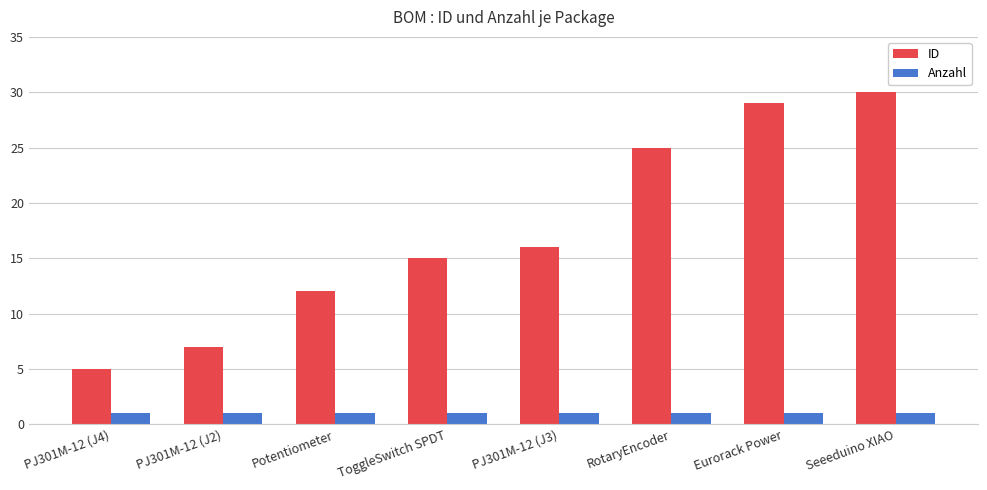

What is the total value across all series at PJ301M-12 (J4)?

6